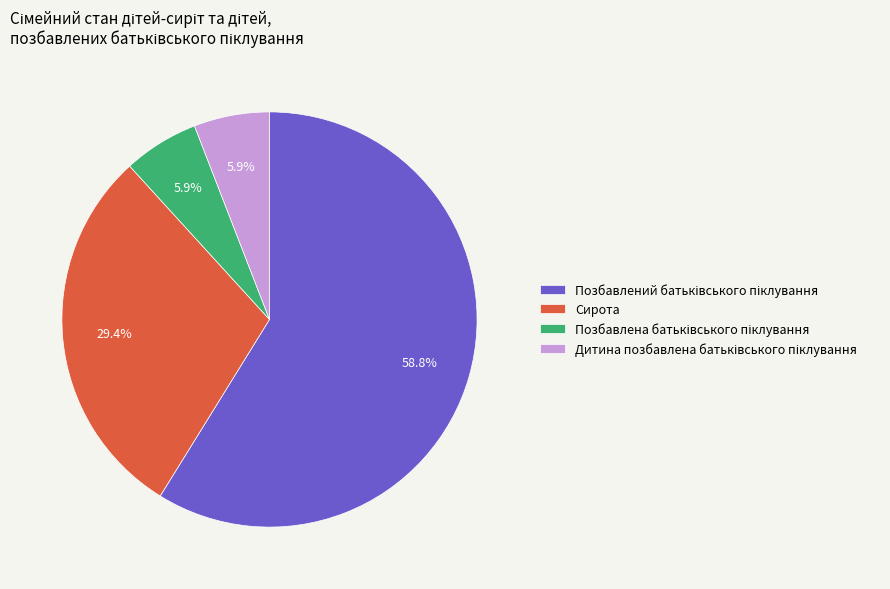

Is there a majority slice in this chart?

Yes